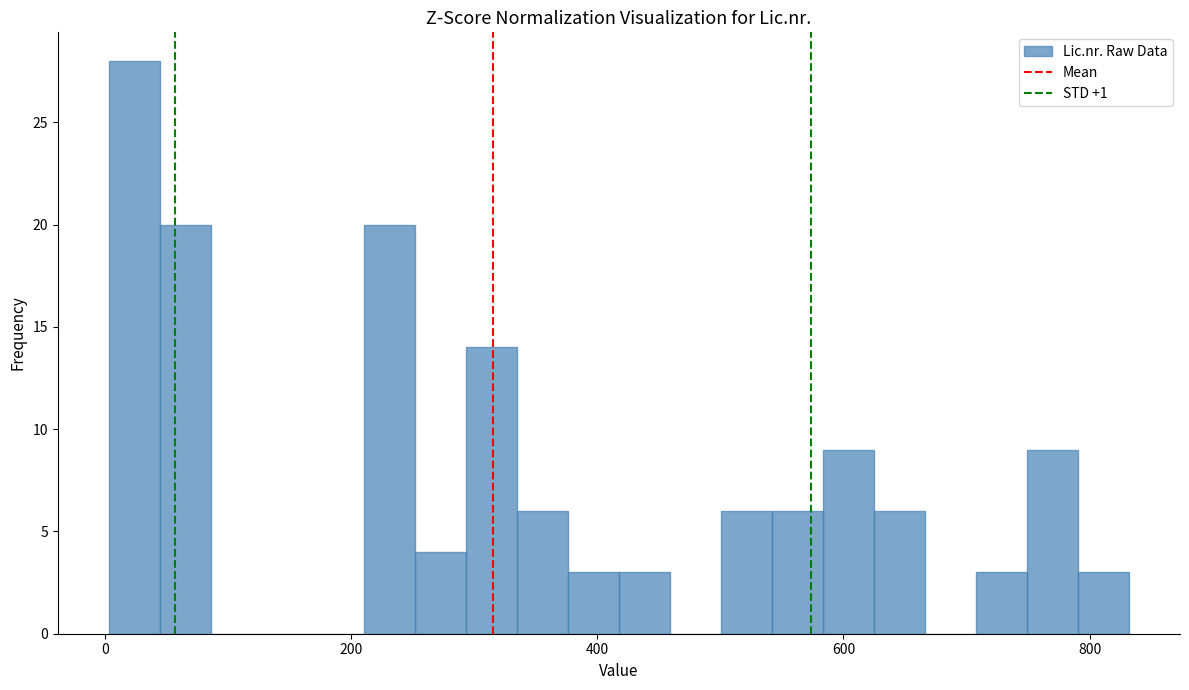

Around what value on the x-axis is the tallest bar? Give the approximate position of its centre, as read against the axis.

20